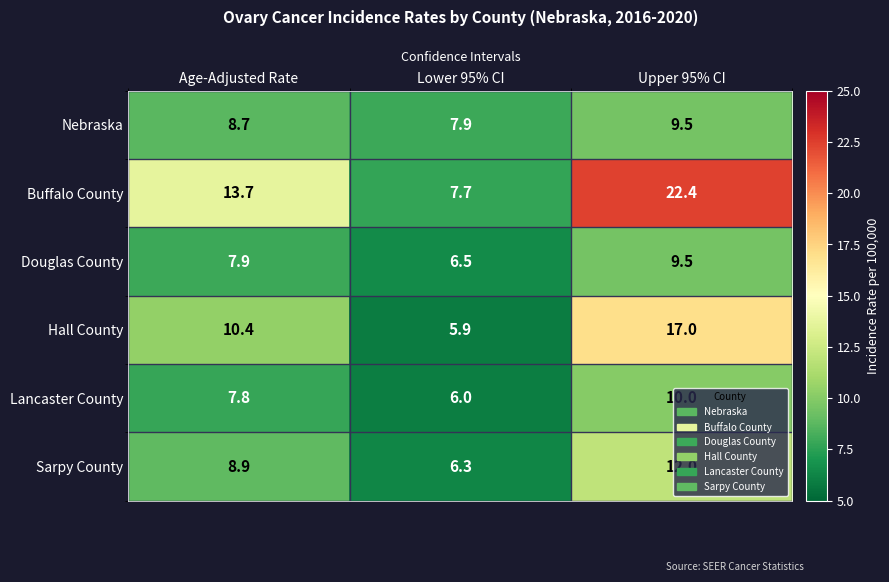

What is the smallest value displayed?

5.9